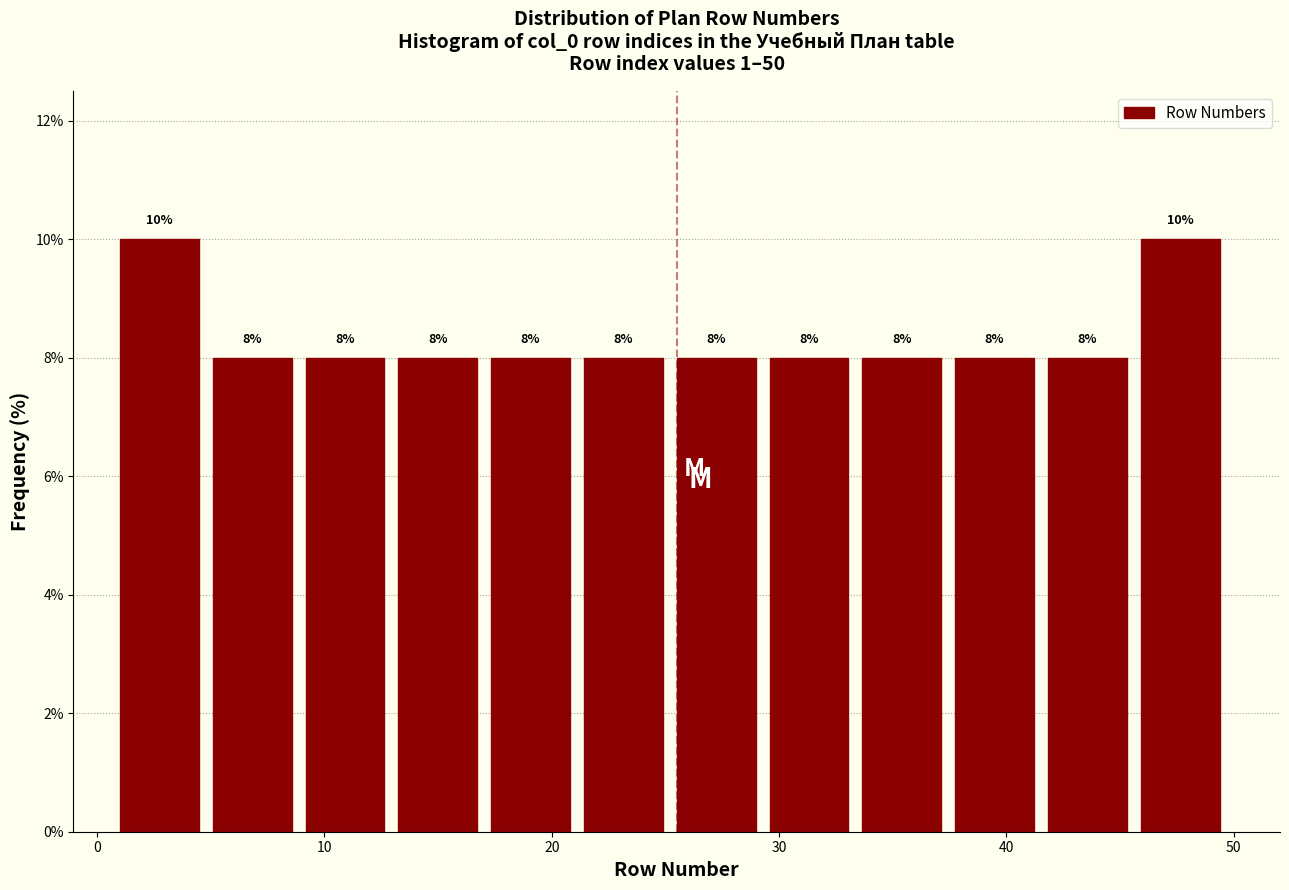

Reading left to right, list every bar in this chart as the range it spans on the x-axis followed by its height. The bar edges are not printed on the chart, so give them approximately, as read against the axis.

1 to 5: 10
5 to 9: 8
9 to 13: 8
13 to 17: 8
17 to 21: 8
21 to 26: 8
26 to 30: 8
30 to 34: 8
34 to 38: 8
38 to 42: 8
42 to 46: 8
46 to 50: 10